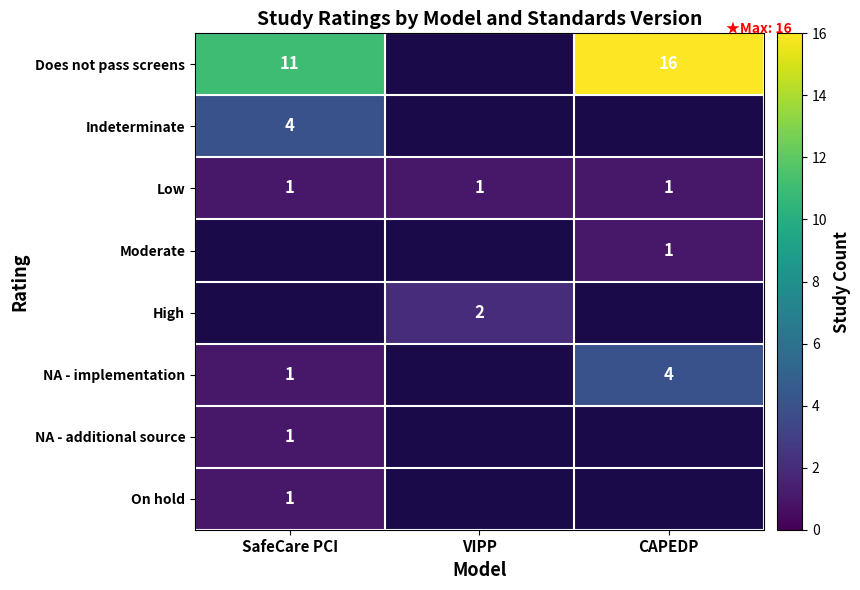

True or false: Indeterminate has a value of 6 at SafeCare PCI.

False